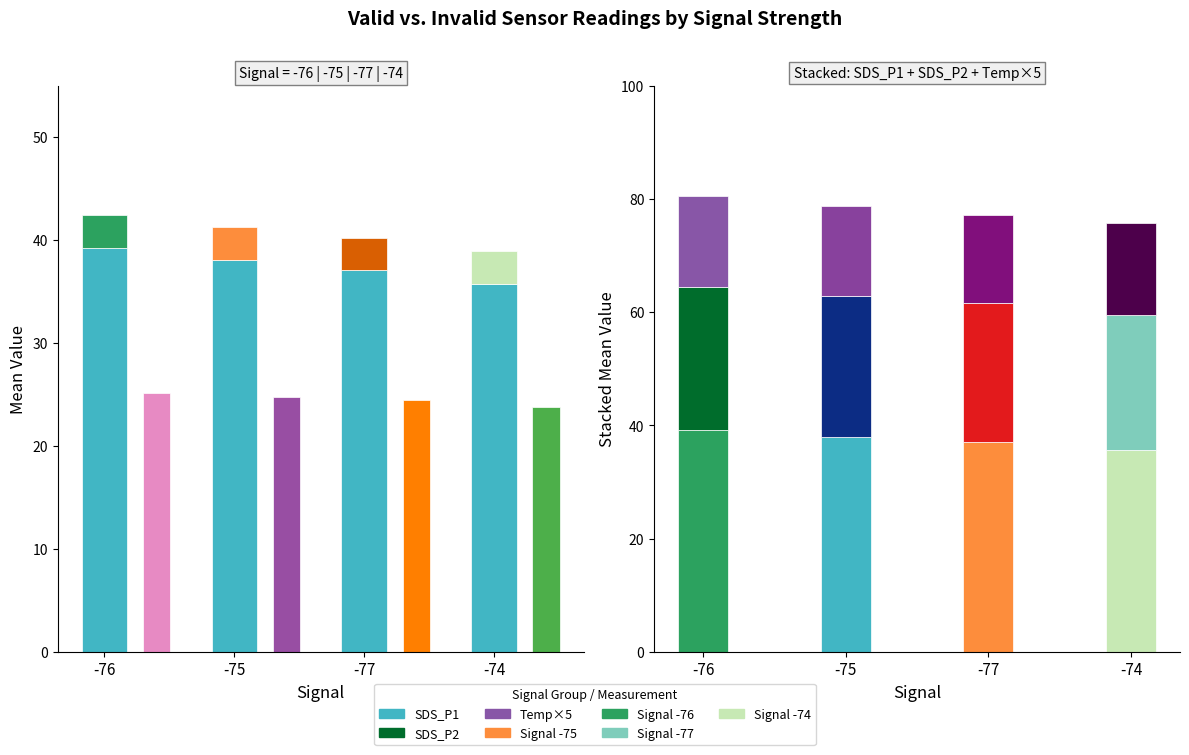

What is the maximum value for Temp×5?

16.2